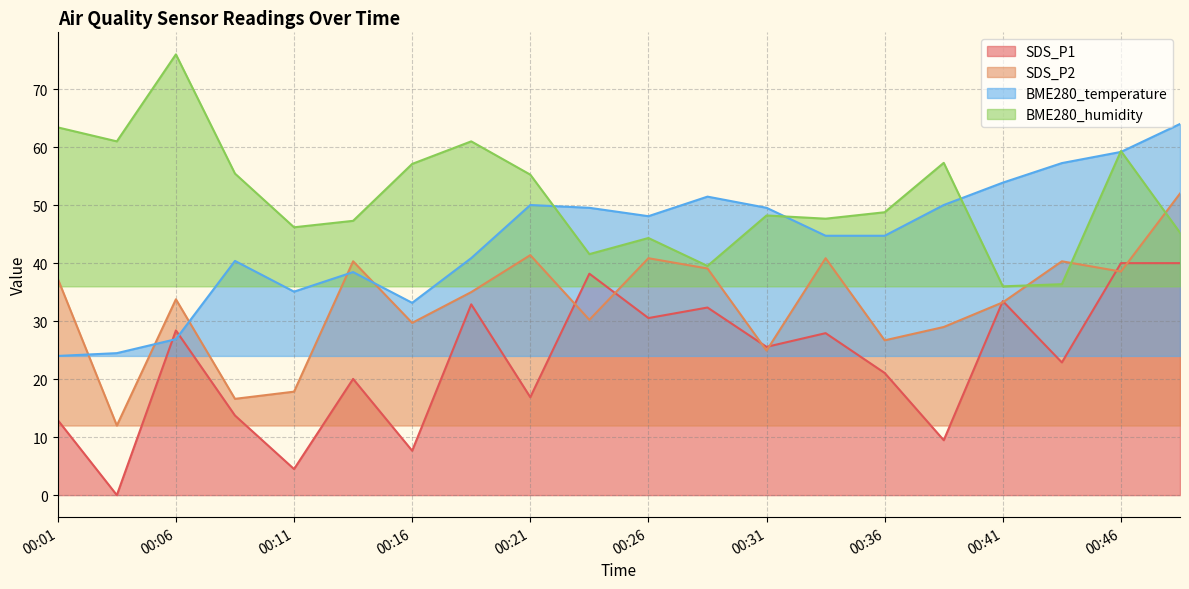

Between 00:14 and 00:34, which series saw the biggest shift?

SDS_P1